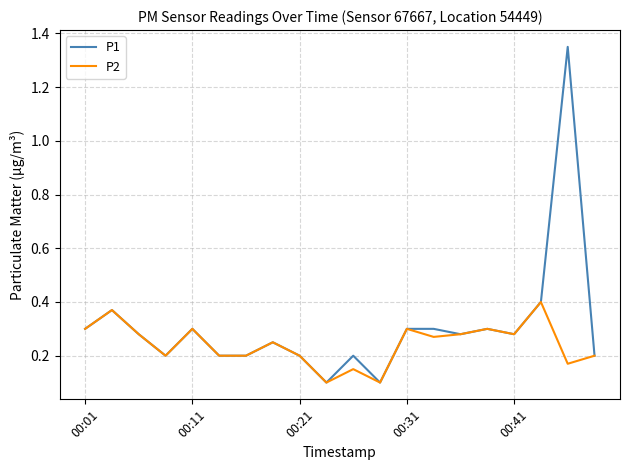

Which series has the widest spread of values?

P1